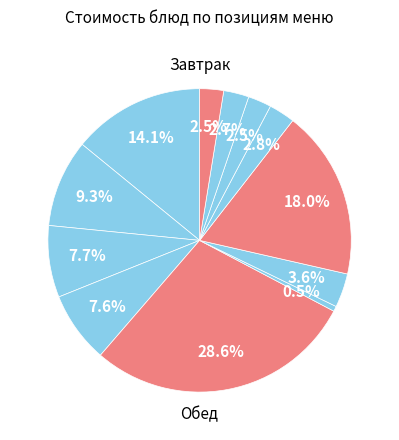

How many slices are in this pie chart?

12